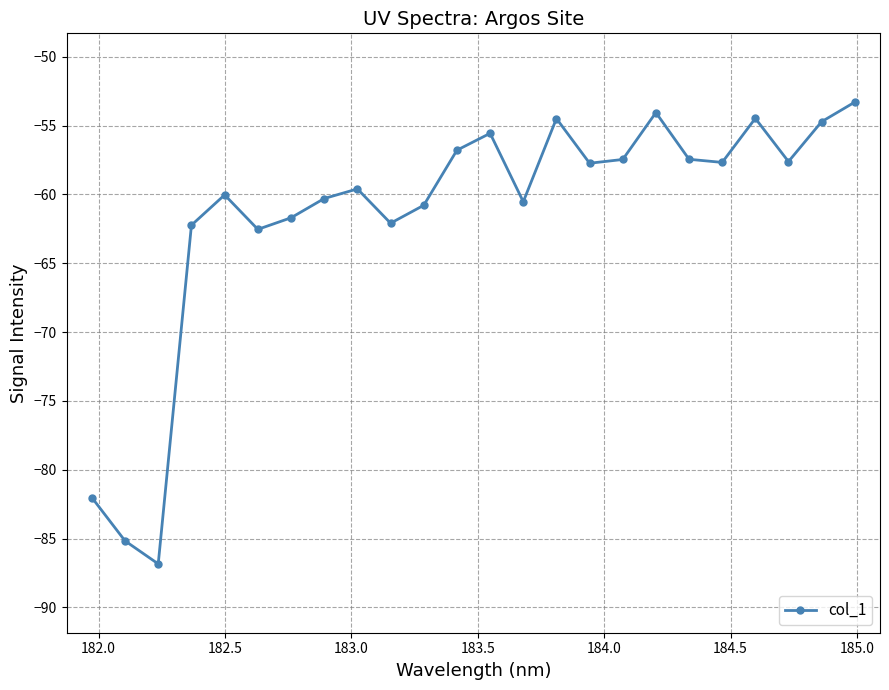

What is the minimum value shown in the chart?

-86.8